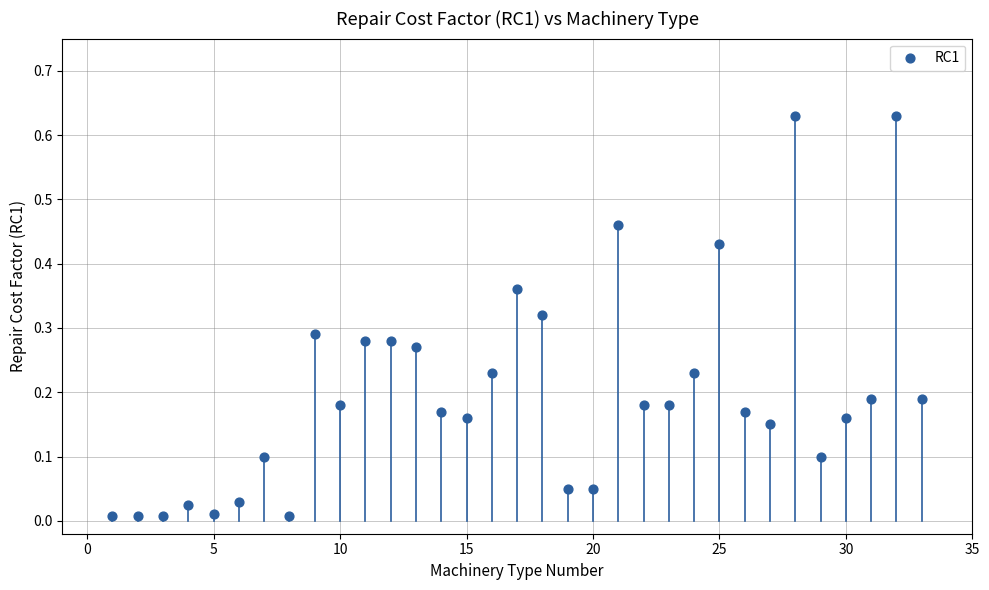

What is the range of X values (max minus min)?

32.0